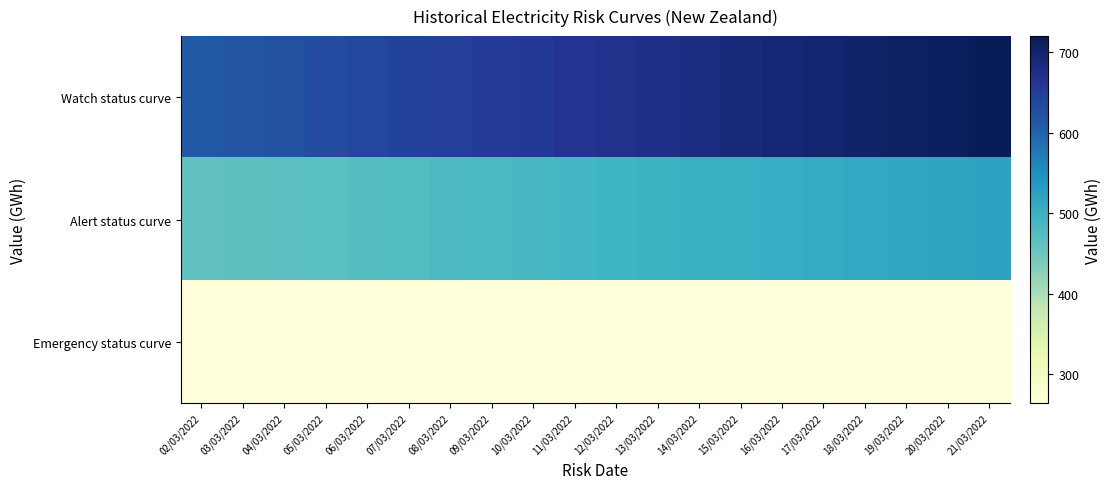

List the series in order of their peak value, highest first.

Watch status curve, Alert status curve, Emergency status curve